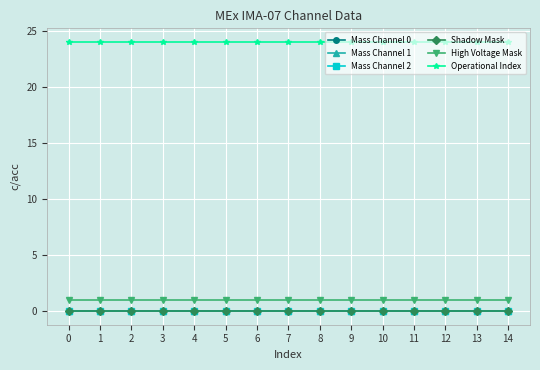

Reading left to right, transcribe all the data shown in this chart.

Mass Channel 0: 0	0	0	0	0	0	0	0	0	0	0	0	0	0	0
Mass Channel 1: 0	0	0	0	0	0	0	0	0	0	0	0	0	0	0
Mass Channel 2: 0	0	0	0	0	0	0	0	0	0	0	0	0	0	0
Shadow Mask: 0	0	0	0	0	0	0	0	0	0	0	0	0	0	0
High Voltage Mask: 1	1	1	1	1	1	1	1	1	1	1	1	1	1	1
Operational Index: 24	24	24	24	24	24	24	24	24	24	24	24	24	24	24